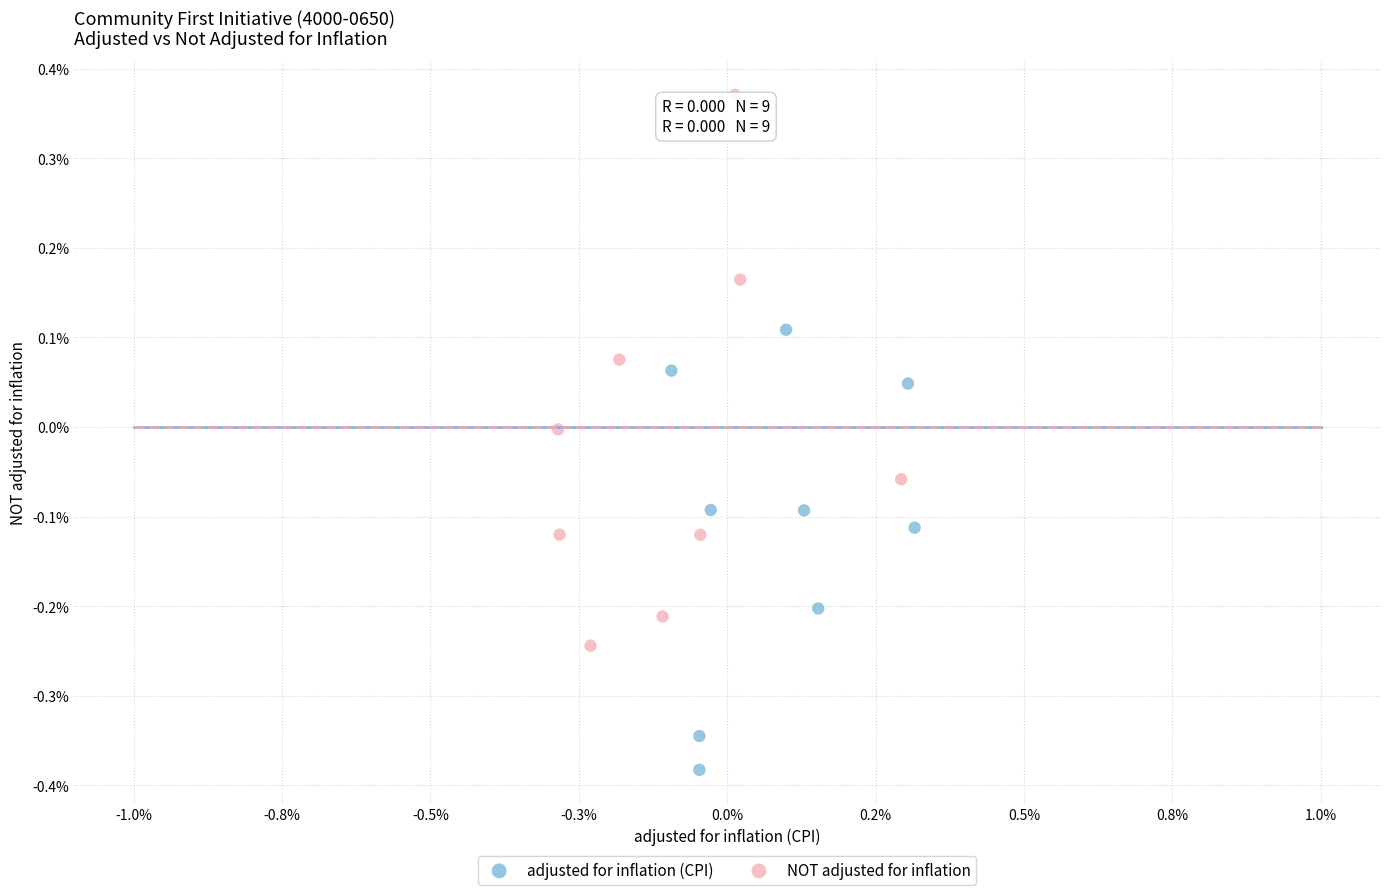

Which series contains the lowest Y value?

adjusted for inflation (CPI)